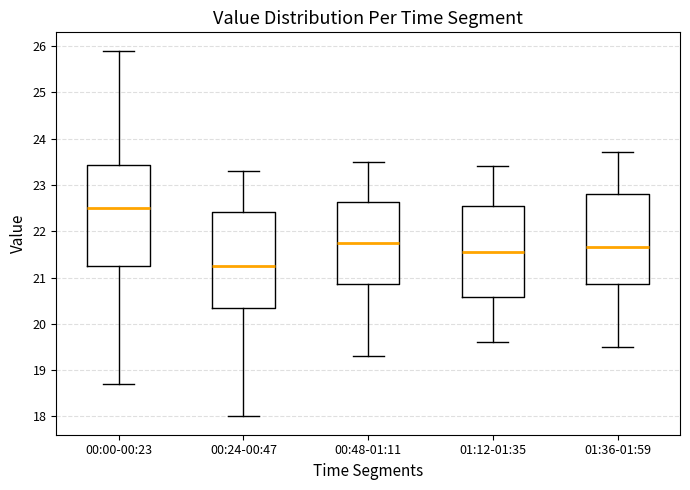

Where does the median line of the box for 01:36-01:59 sit on the y-axis? The values are not printed on the chart, so give them approximately, as read against the axis.

21.7